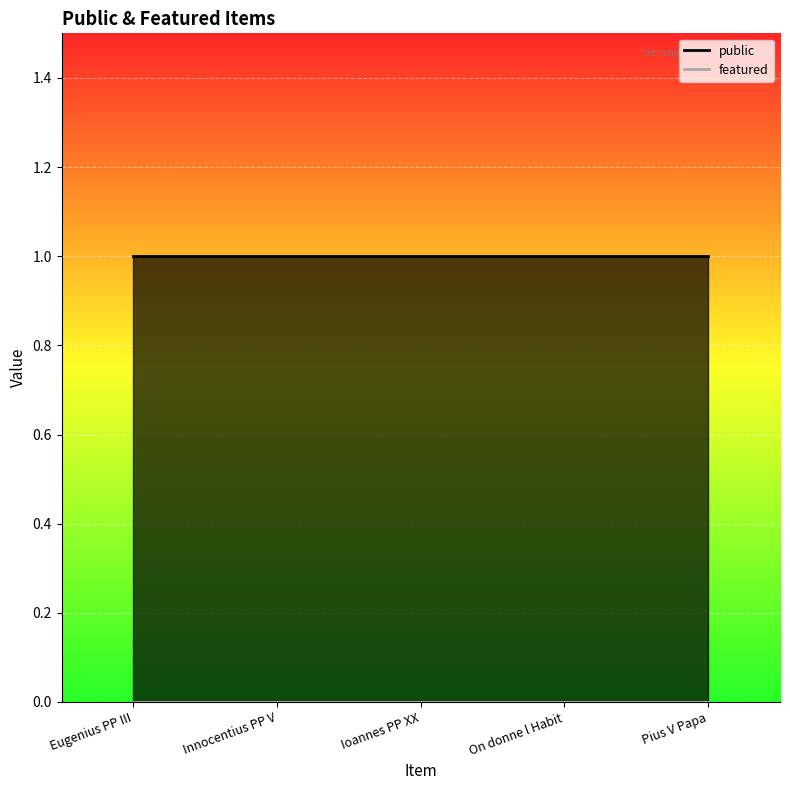

Rank the series by their maximum value, from highest to lowest.

public_line, featured_line